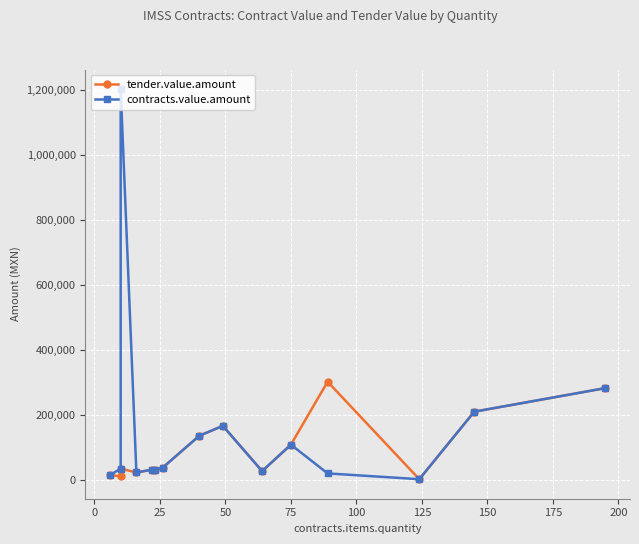

How many data points does each series have?

15